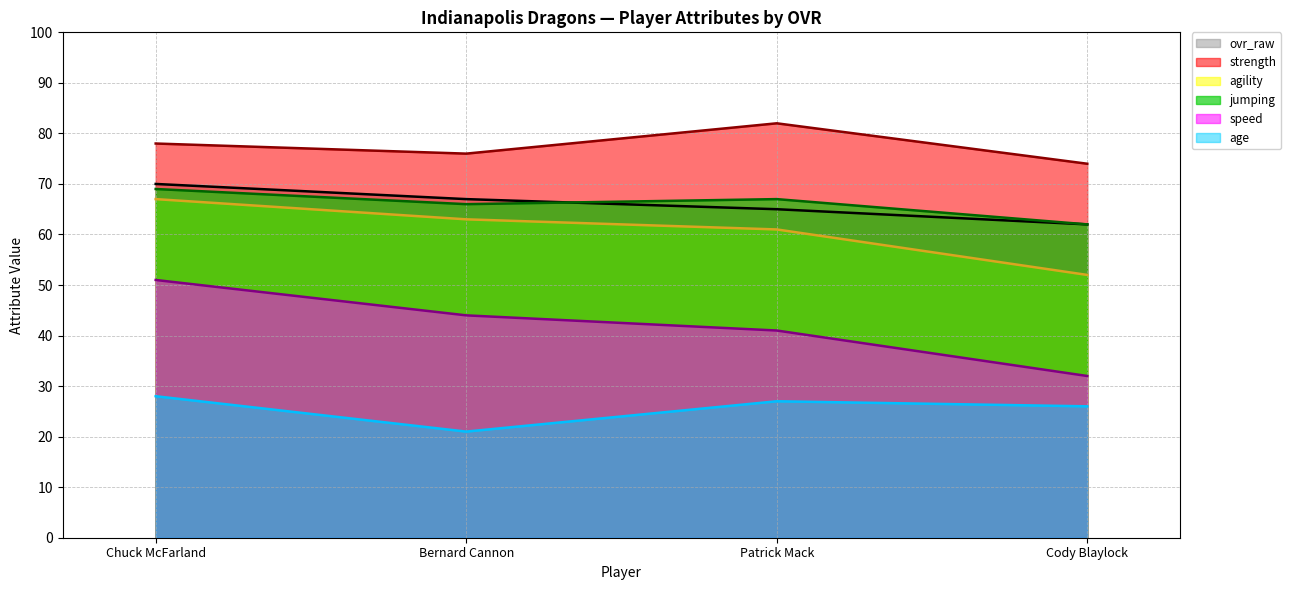

At which label does speed first exceed 44?

Chuck McFarland